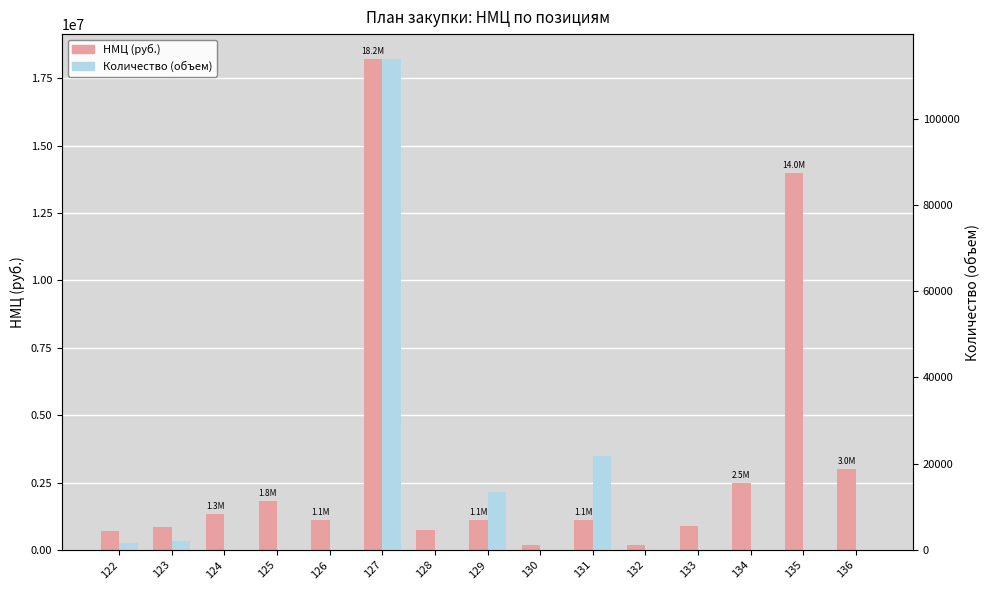

Does the chart contain any negative values?

No